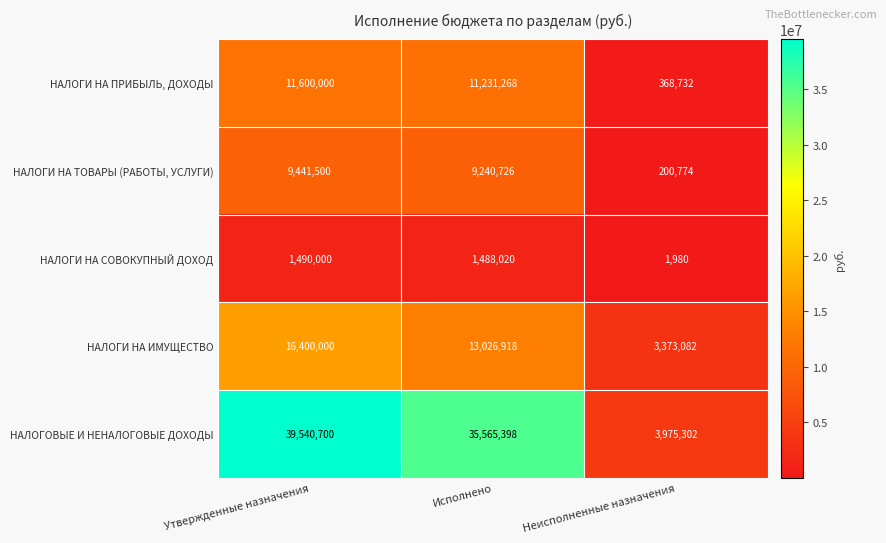

At how many categories does at least one series exceed 11610803?

2